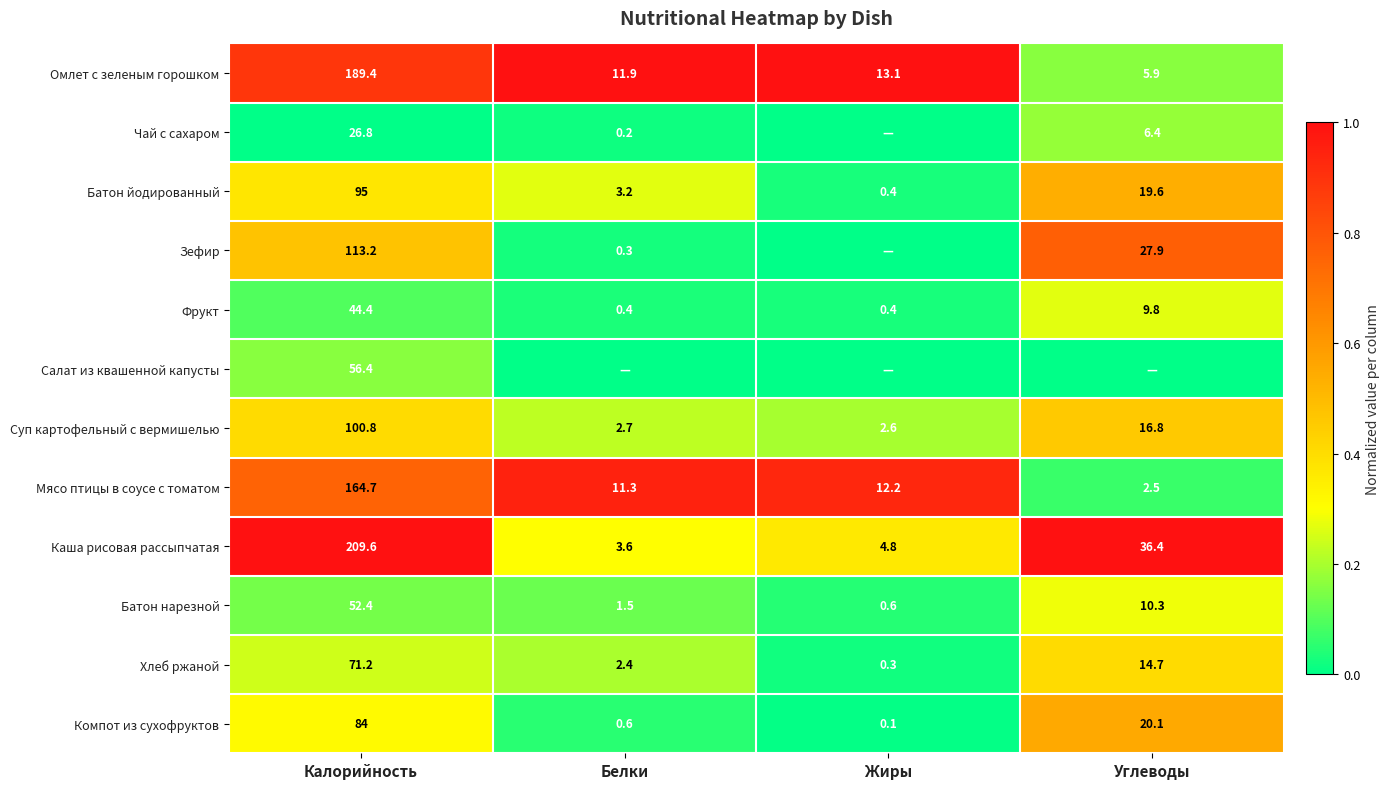

At which label does Батон нарезной reach its minimum?

Жиры